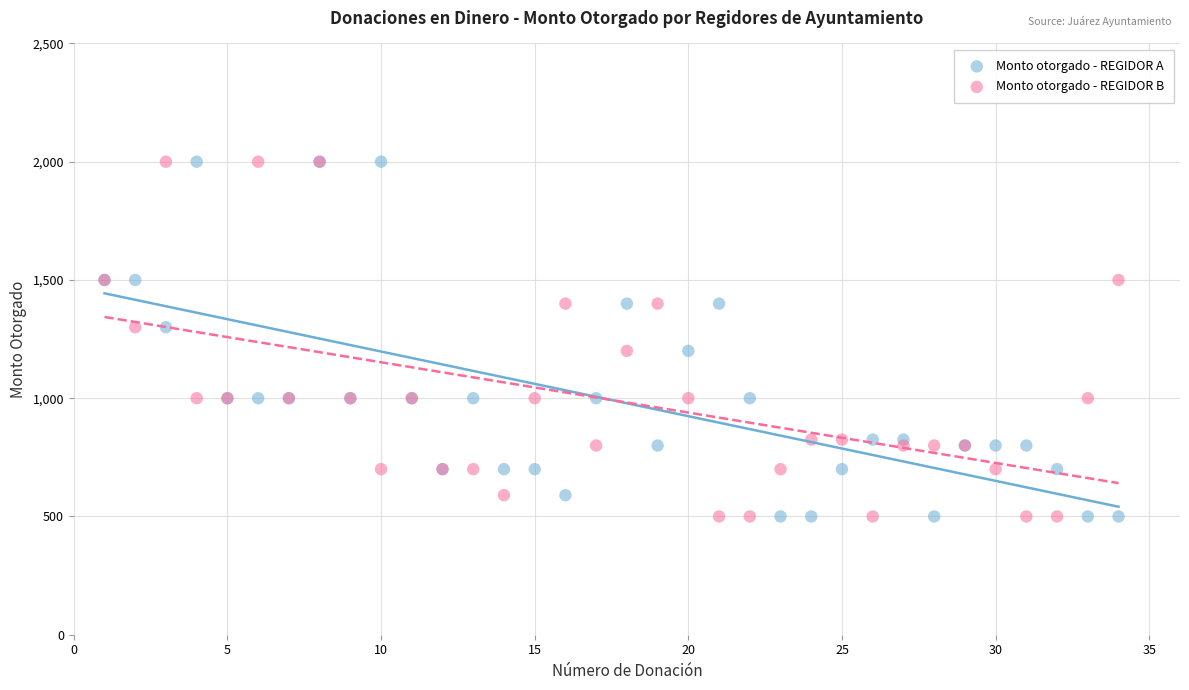

What is the X range (max minus min) for the scatter plot?

33